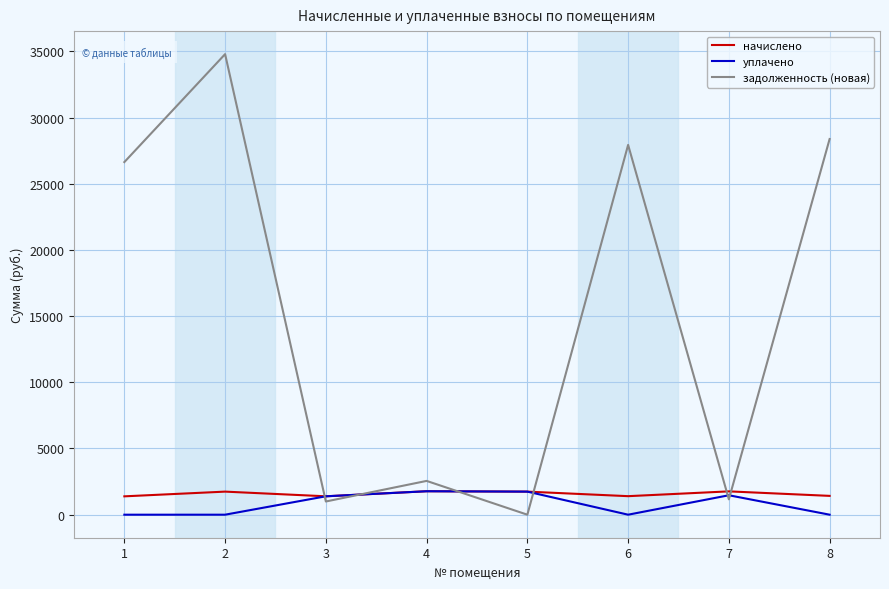

How many lines are shown in the chart?

3